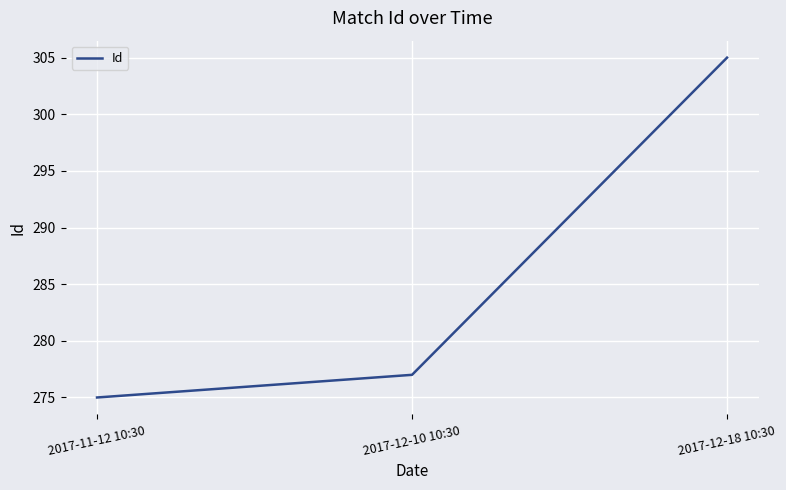

What is the sum of the values at 2017-12-18 10:30 and 2017-12-10 10:30?

582